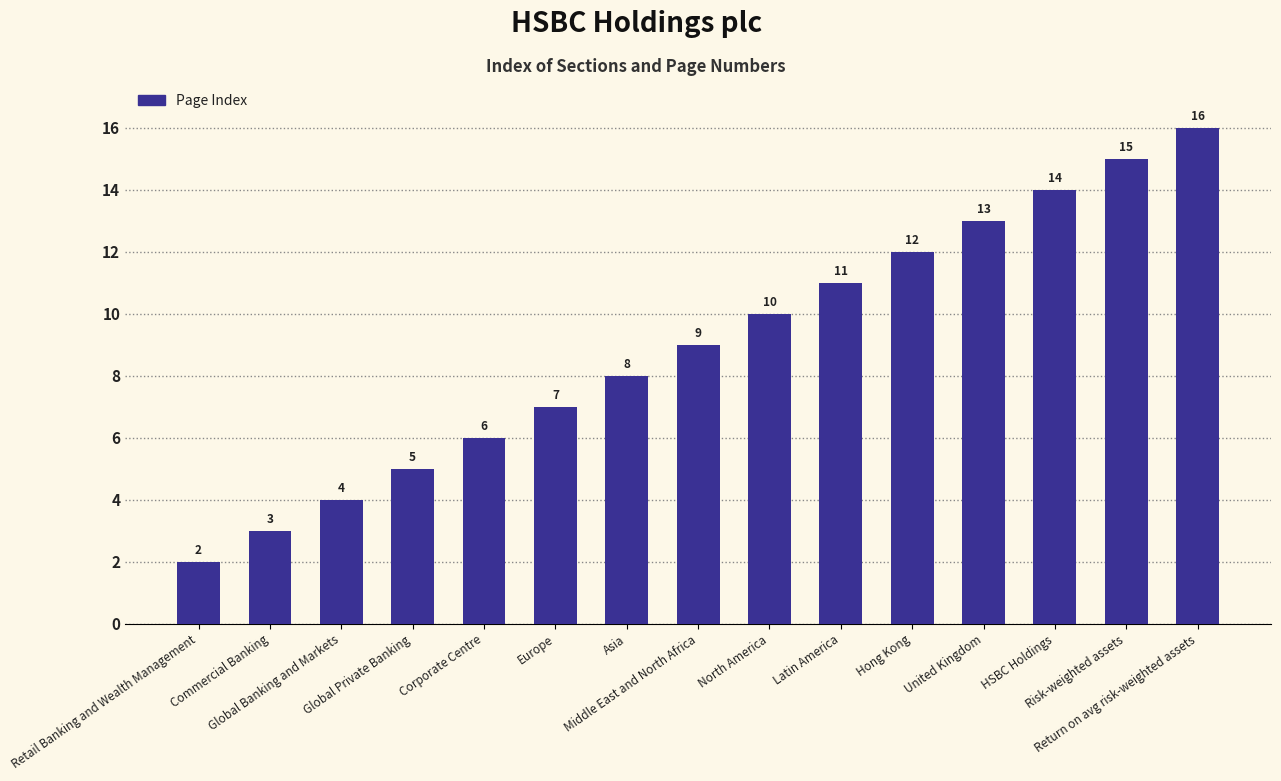

What is the maximum value shown in the chart?

16